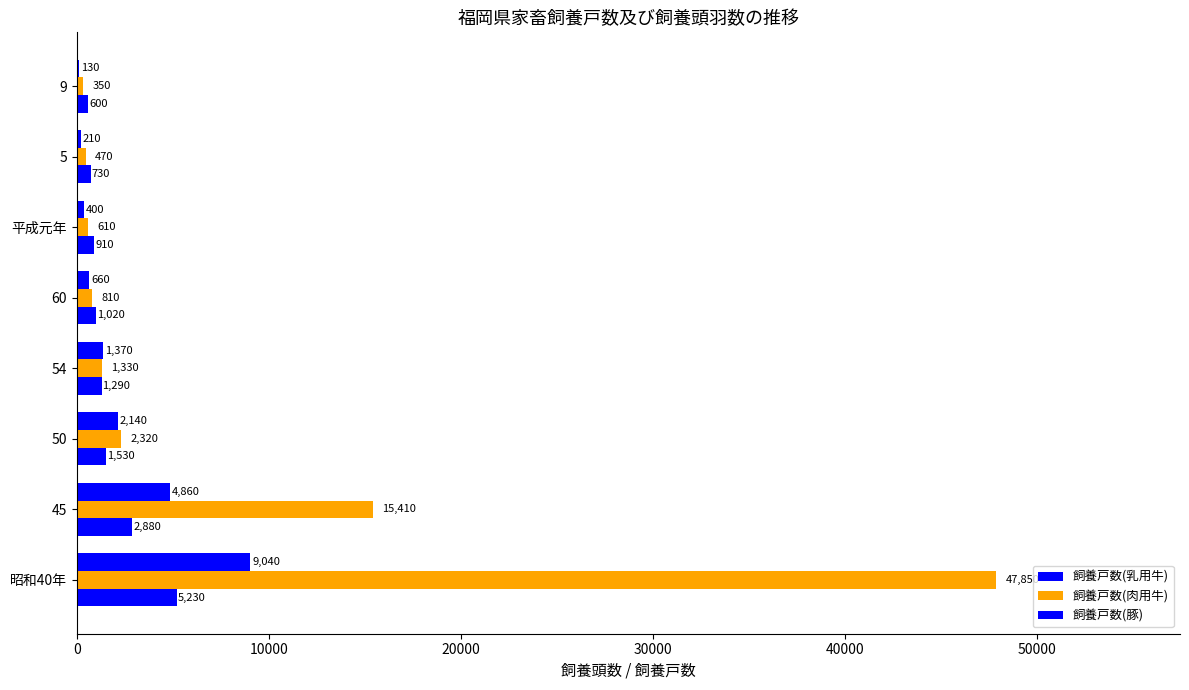

How many categories are shown in the chart?

8